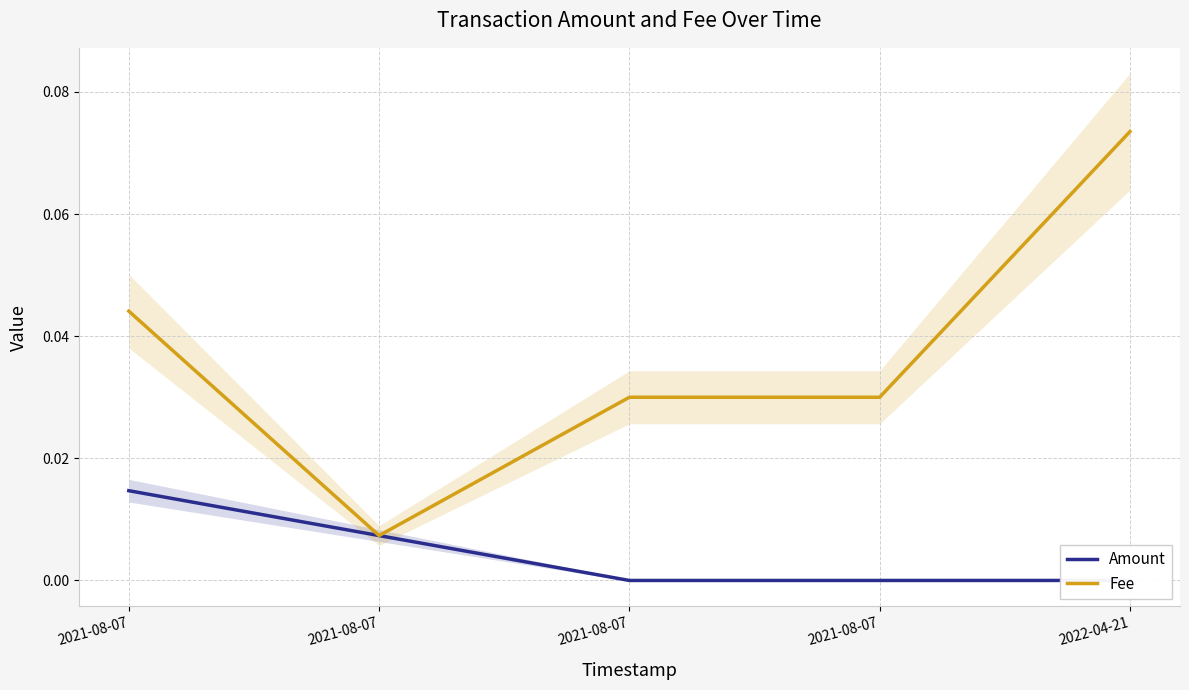

At which category does the chart reach its minimum across all series?

2021-08-07